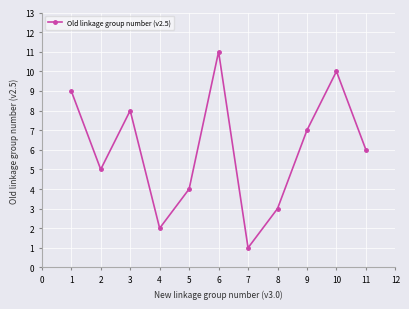

Reading left to right, list all the values displayed in this chart.

1=9	2=5	3=8	4=2	5=4	6=11	7=1	8=3	9=7	10=10	11=6